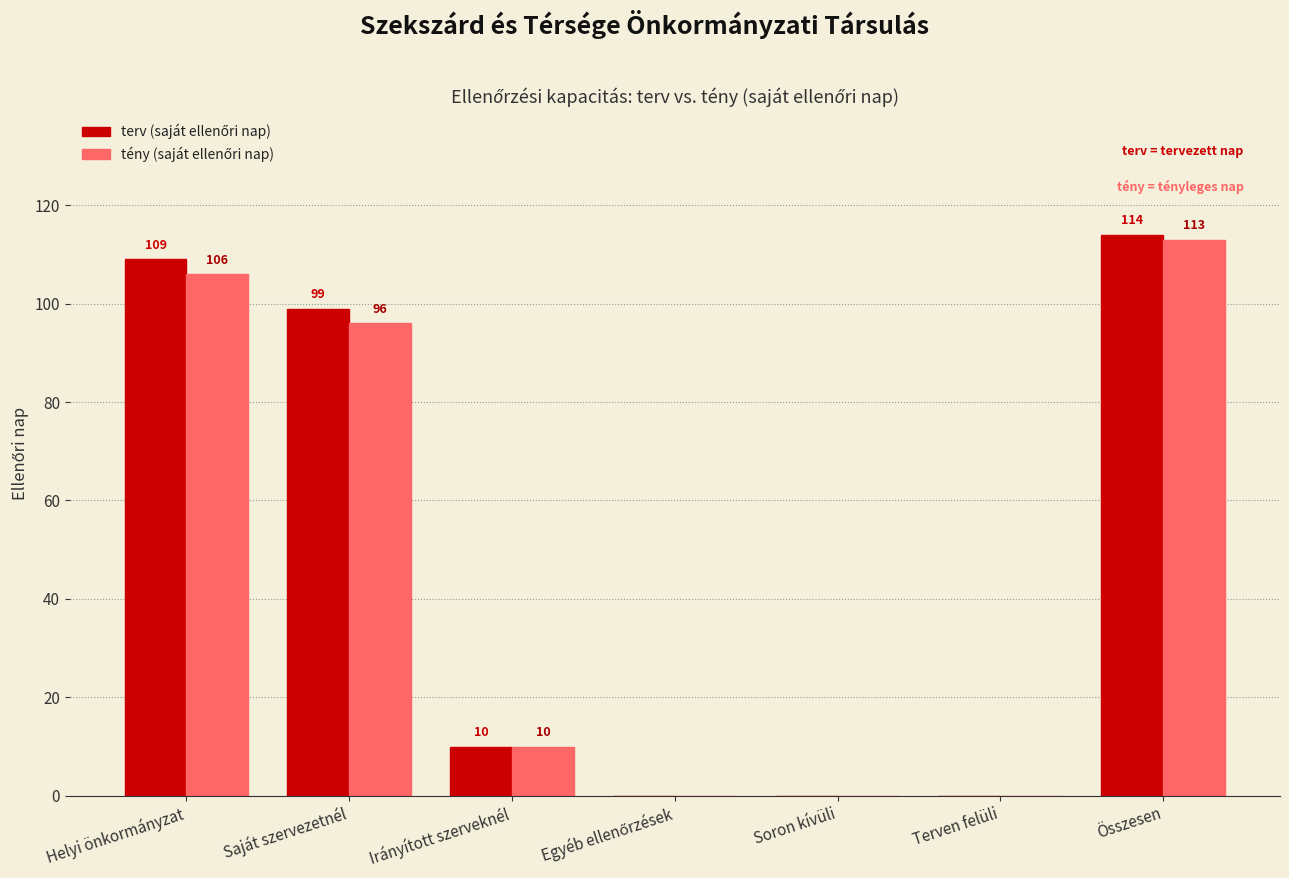

At which category is the sum across all series the highest?

Összesen